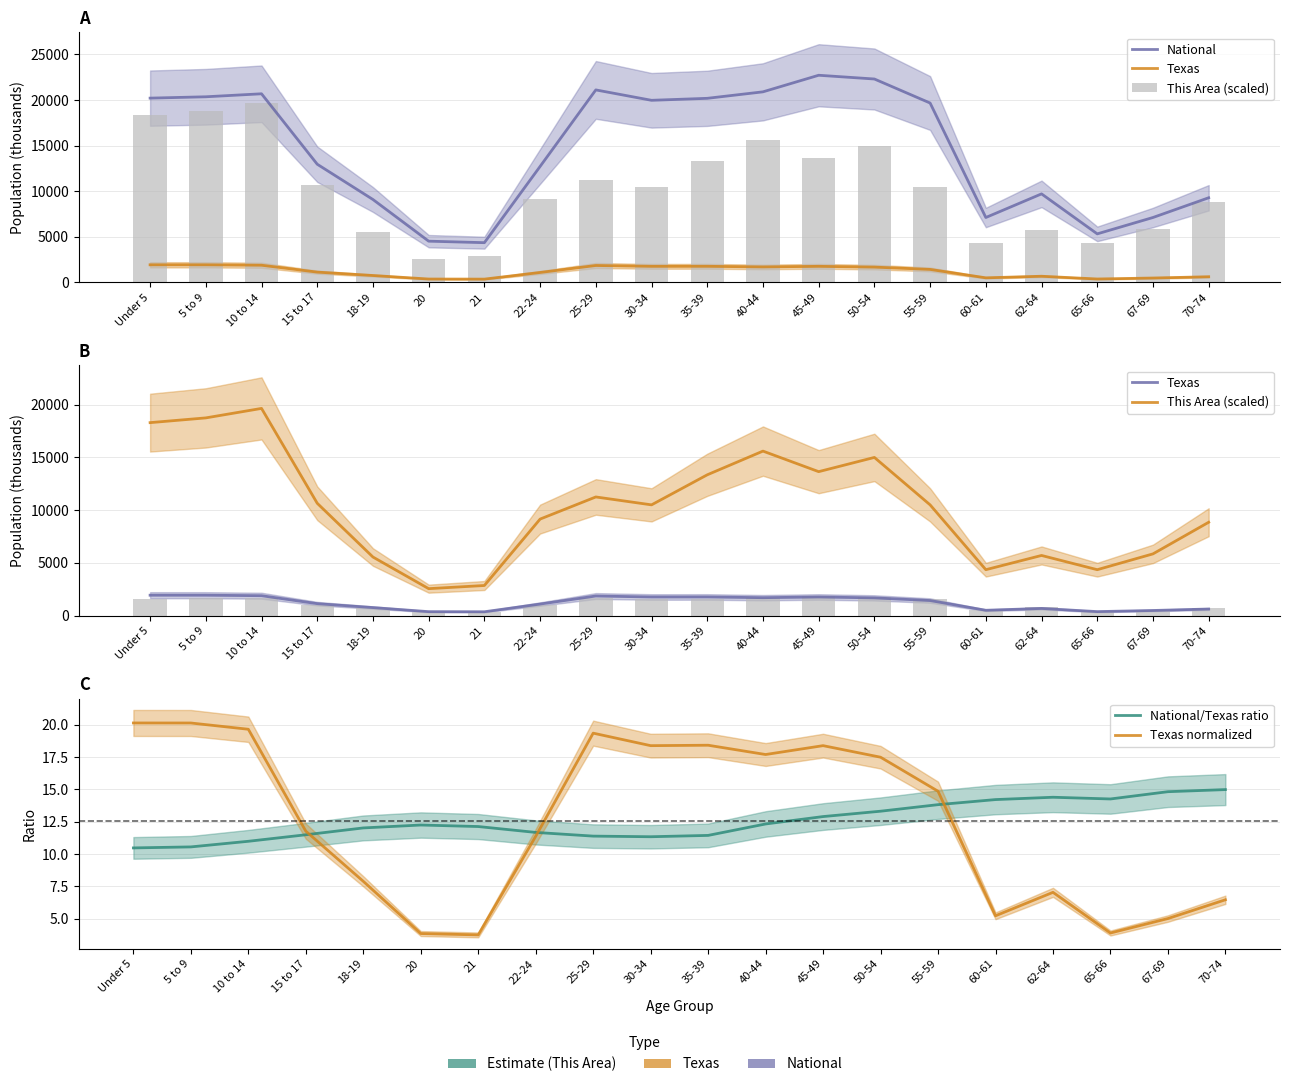

Read the This Area (scaled) value at 40-44.

15600.0